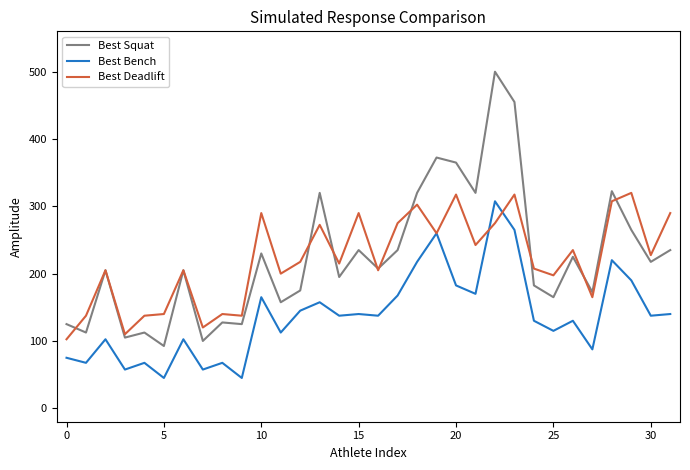

True or false: Best Squat and Best Bench intersect in this chart.

False